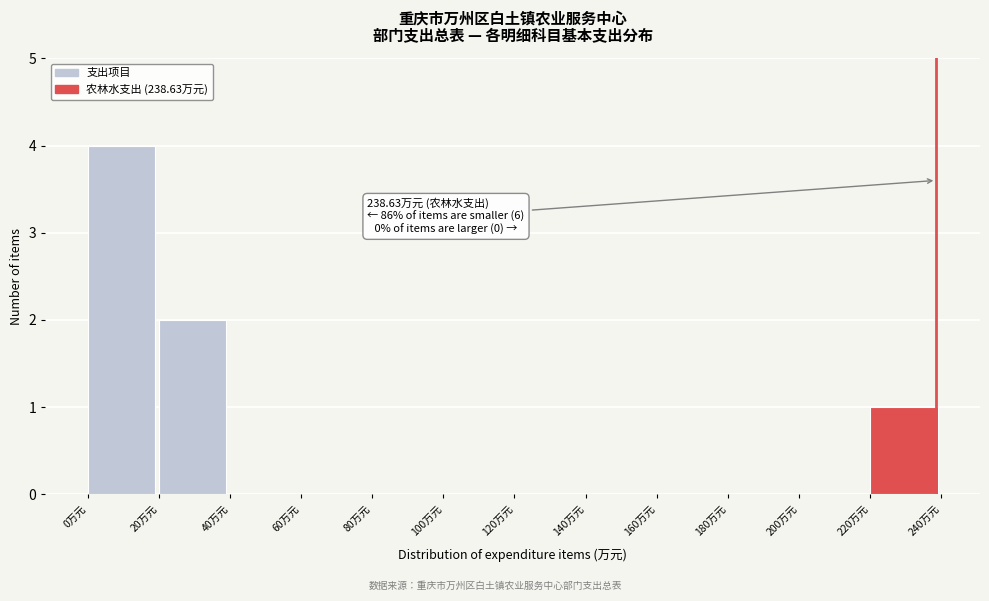

Over which range of the x-axis is the bar tallest?

0 to 20